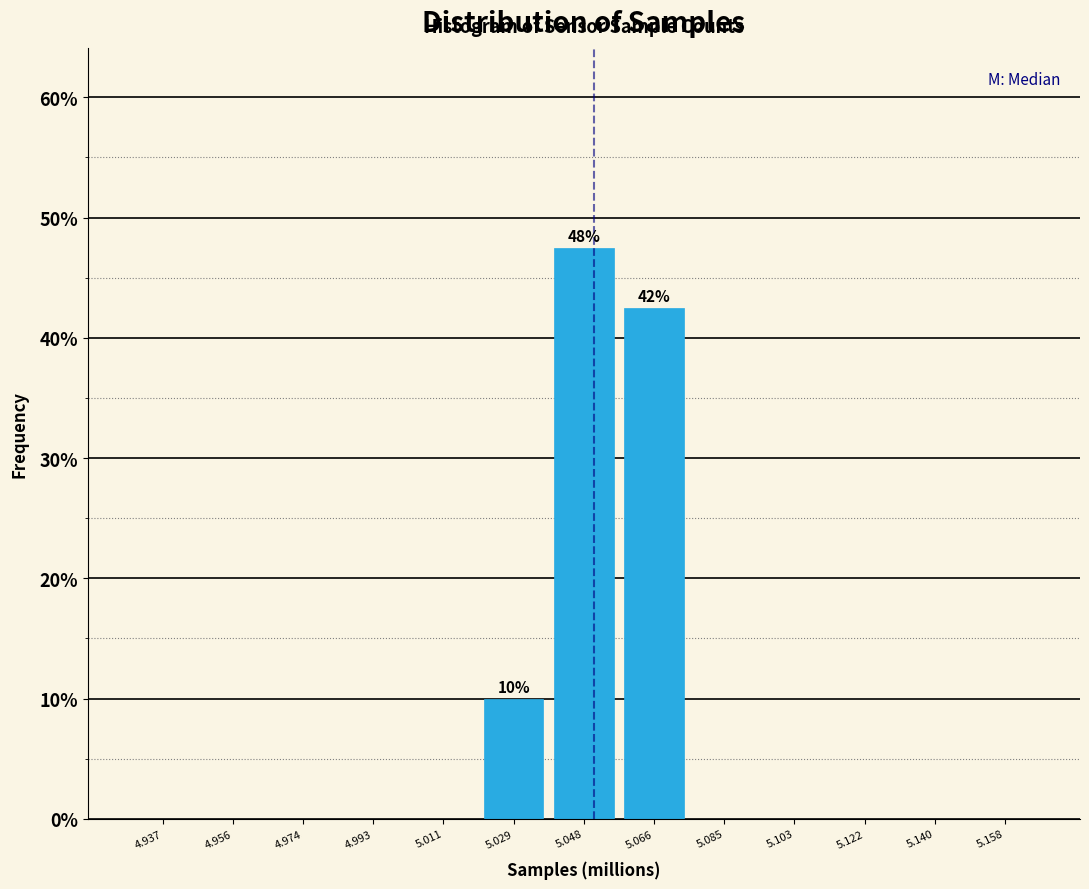

Reading left to right, what are all the values shown in this chart?

4.937=0.0	4.956=0.0	4.974=0.0	4.993=0.0	5.011=0.0	5.029=10.0	5.048=47.5	5.066=42.5	5.085=0.0	5.103=0.0	5.122=0.0	5.140=0.0	5.158=0.0